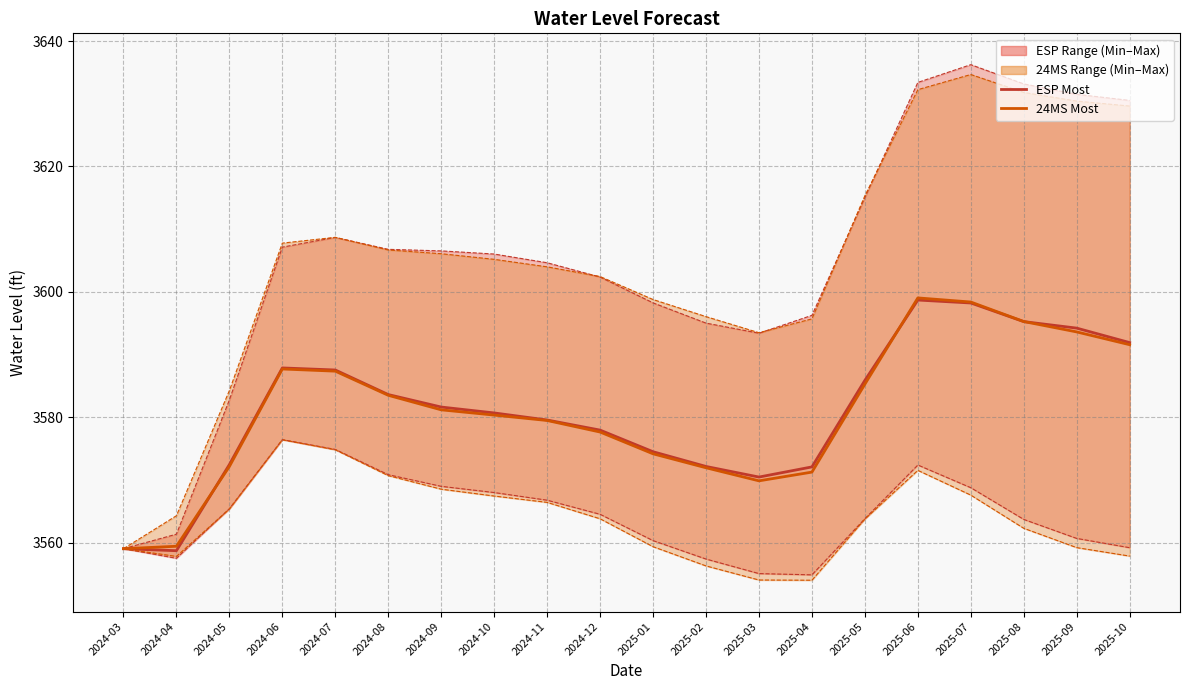

At which category is the sum across all series the highest?

2025-06